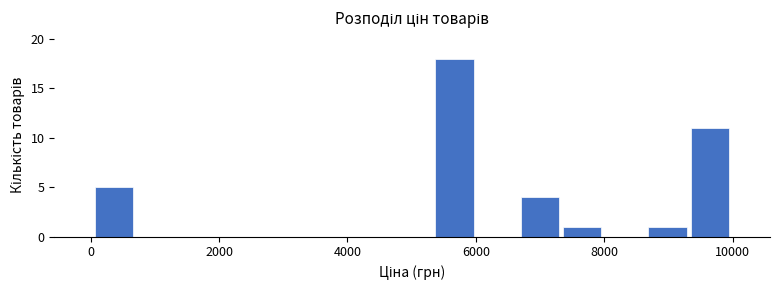

Around what value on the x-axis is the tallest bar? Give the approximate position of its centre, as read against the axis.

5600